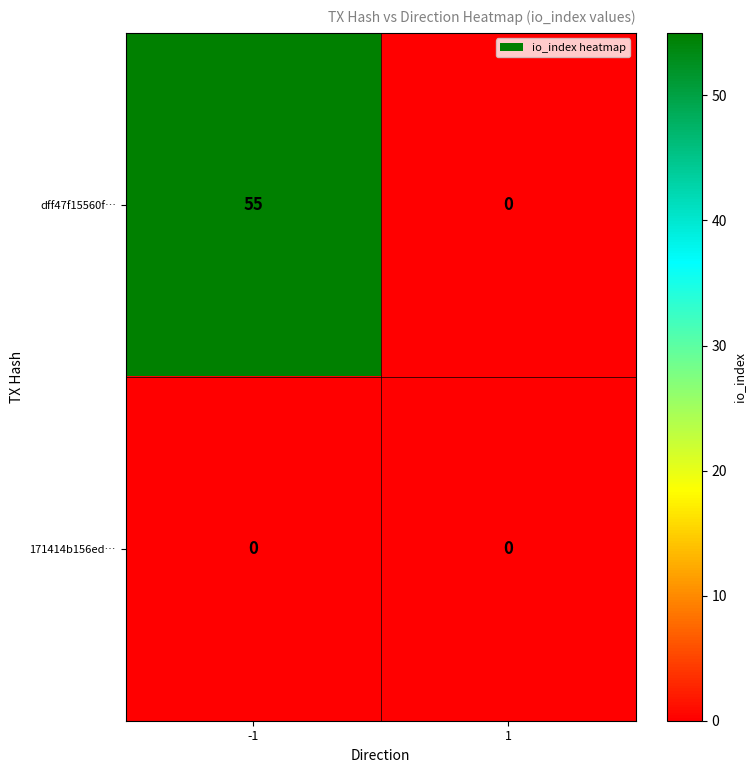

Is it true that 171414b156ed… equals 0 at 1?

True